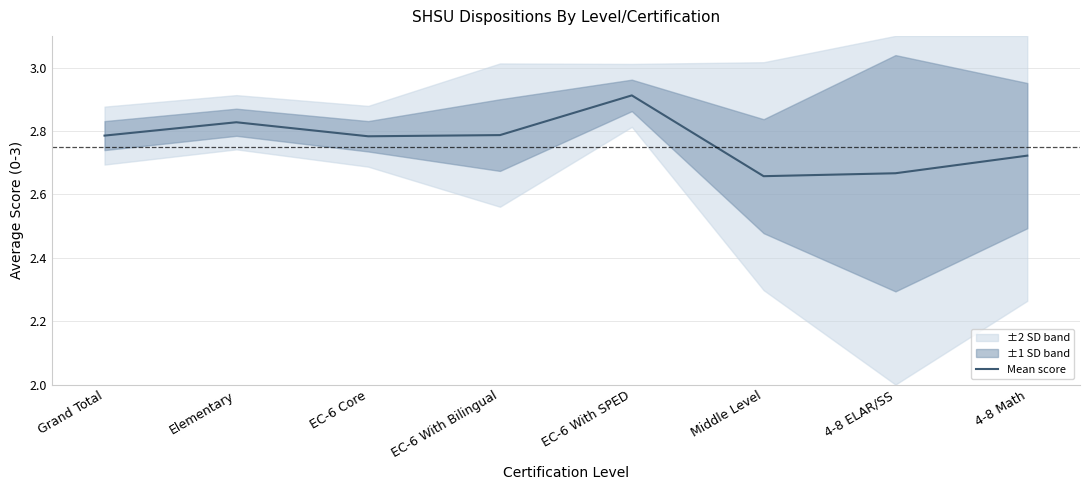

Which category has the lowest value across all series?

Middle Level